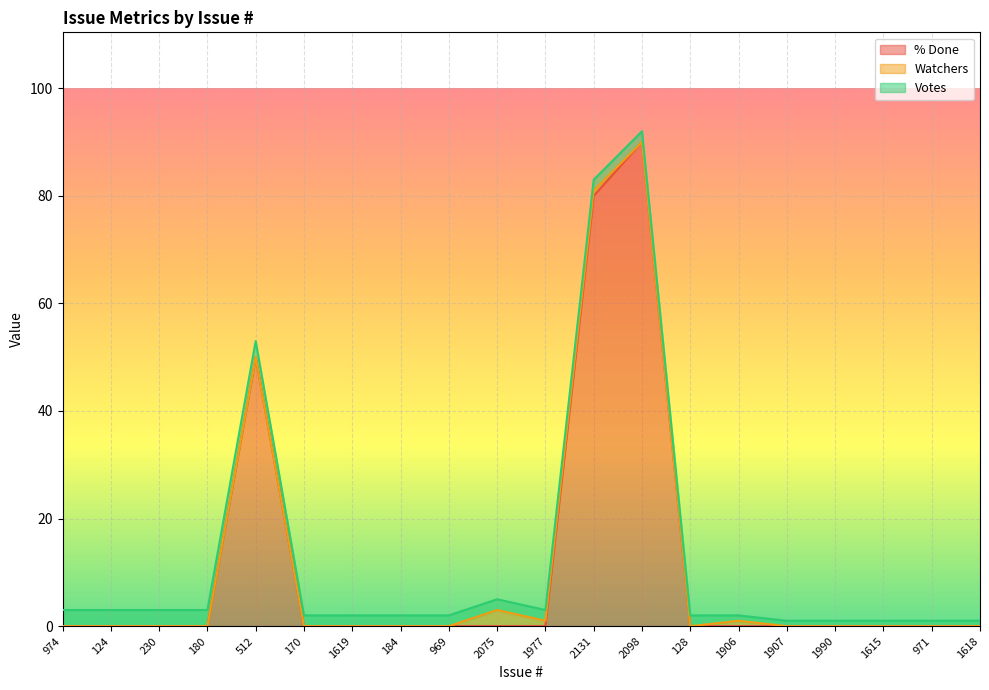

How many intersections are there between % Done and Watchers?

1